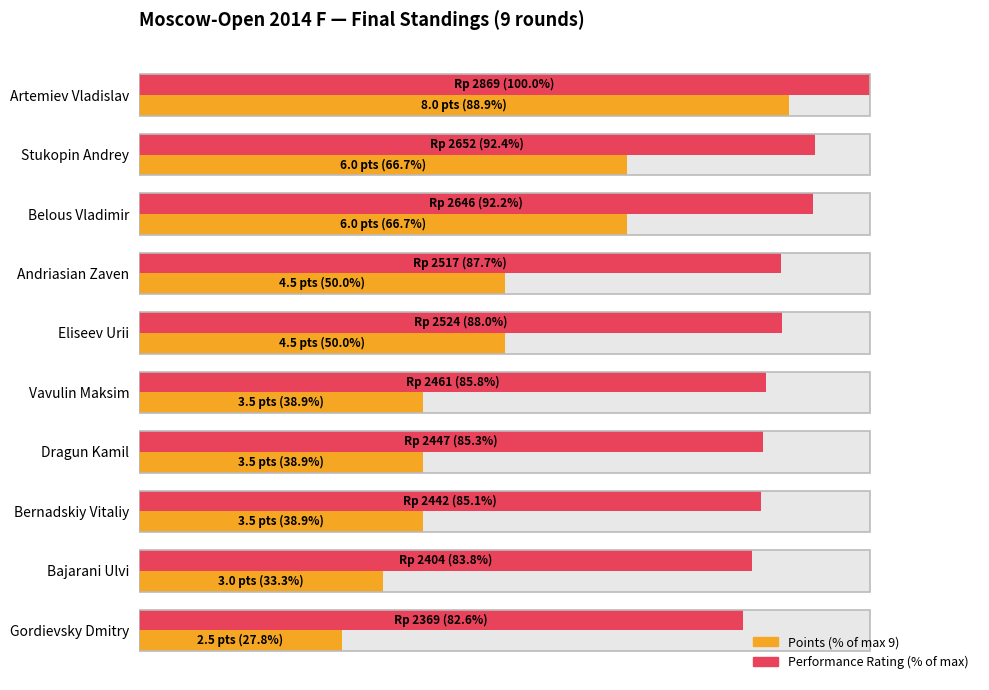

How many data points does each series have?

10